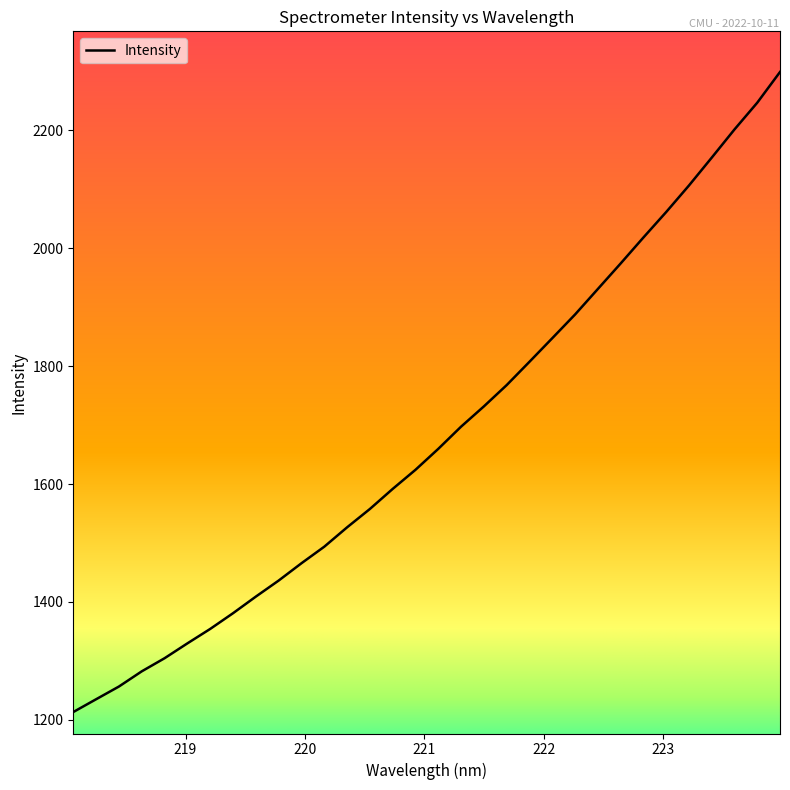

What is the smallest value displayed?

1213.4